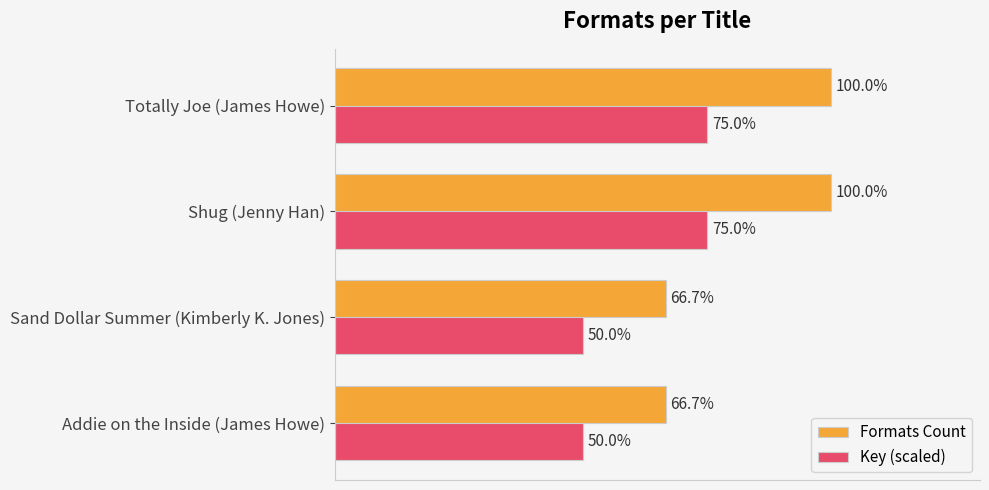

Is the value of Formats Count at Totally Joe (James Howe) greater than the value of Key (scaled) at Sand Dollar Summer (Kimberly K. Jones)?

Yes